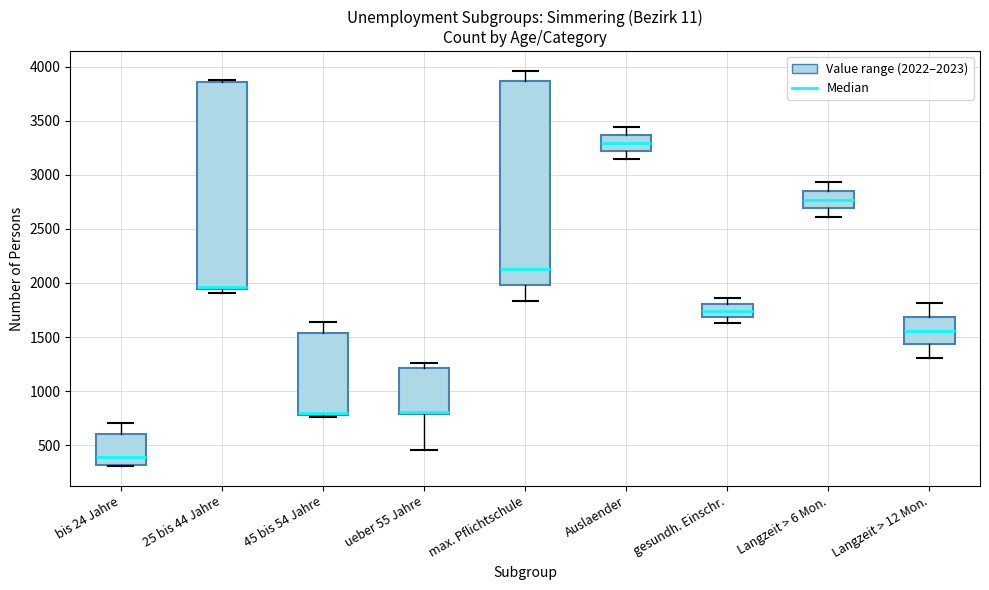

Reading left to right, transcribe this box plot: for each box, give where its median line is, the range the box spans, and where its two whiskers end, as read against the y-axis. The values are not printed on the chart, so give them approximately, as read against the axis.

bis 24 Jahre: median 400, box 300 to 600, whiskers 300 to 700
25 bis 44 Jahre: median 1950 (just above the box's lower edge), box 1950 to 3850, whiskers 1900 to 3900
45 bis 54 Jahre: median 800 (just above the box's lower edge), box 800 to 1550, whiskers 750 to 1650
ueber 55 Jahre: median 800 (just above the box's lower edge), box 800 to 1200, whiskers 450 to 1250
max. Pflichtschule: median 2150, box 2000 to 3850, whiskers 1850 to 3950
Auslaender: median 3300, box 3200 to 3350, whiskers 3150 to 3450
gesundh. Einschr.: median 1750, box 1700 to 1800, whiskers 1650 to 1850
Langzeit > 6 Mon.: median 2750, box 2700 to 2850, whiskers 2600 to 2950
Langzeit > 12 Mon.: median 1550, box 1450 to 1700, whiskers 1300 to 1800